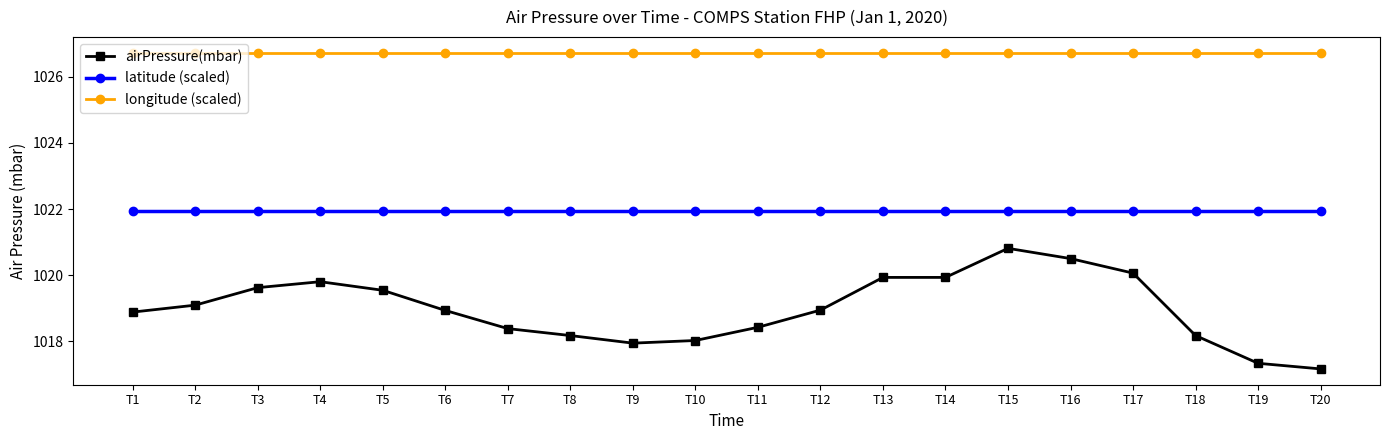

What is the sum of the latitude (scaled) values at T2 and T11?

2043.9